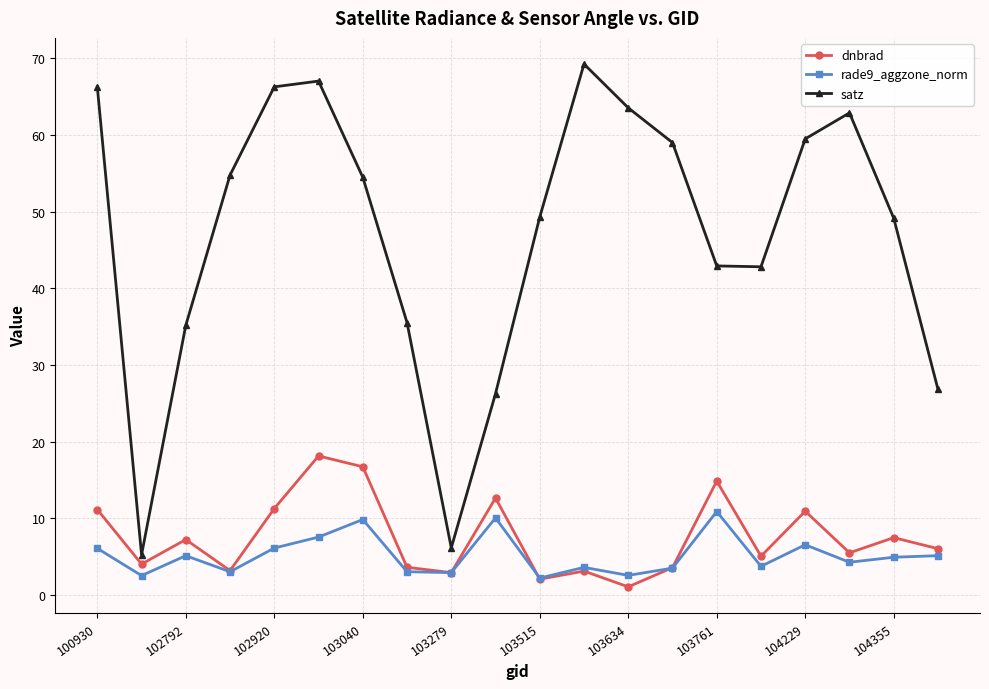

Which series has the largest range (max minus min)?

satz